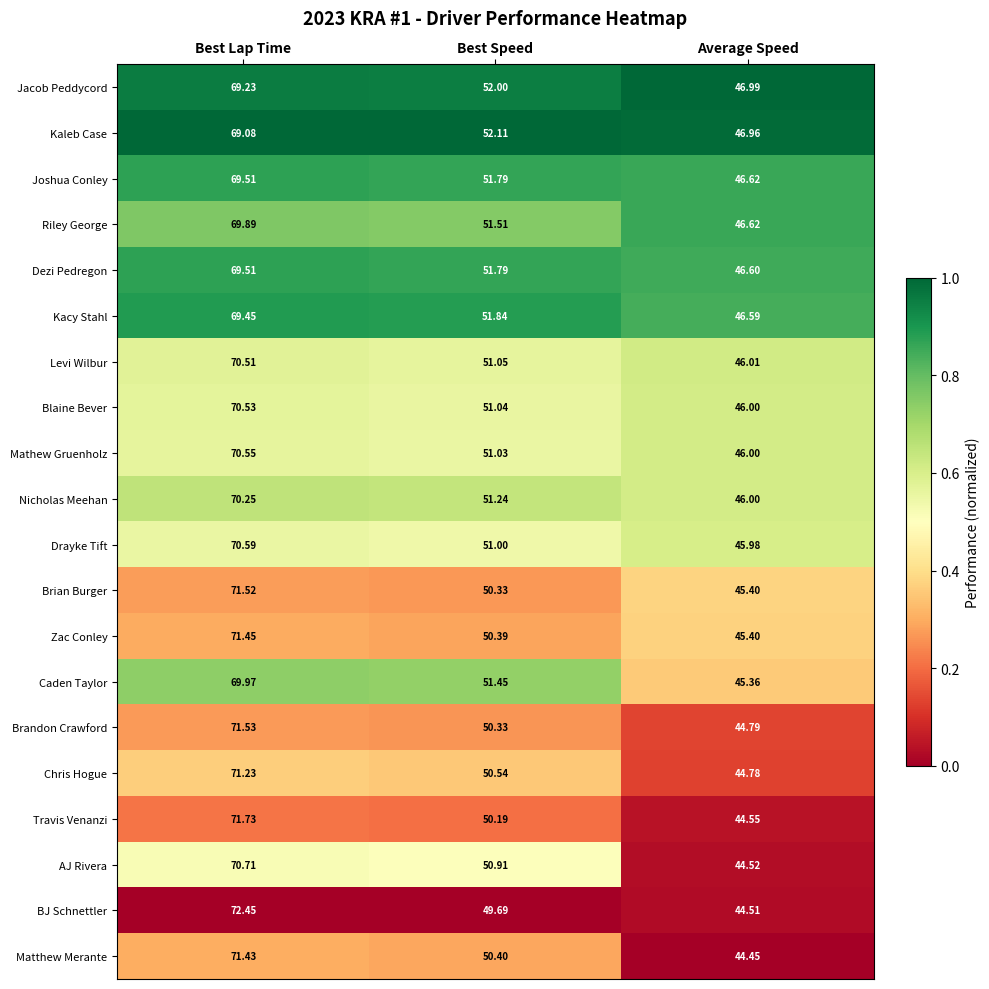

List the labels in order of Matthew Merante value, largest first.

Best Lap Time, Best Speed, Average Speed